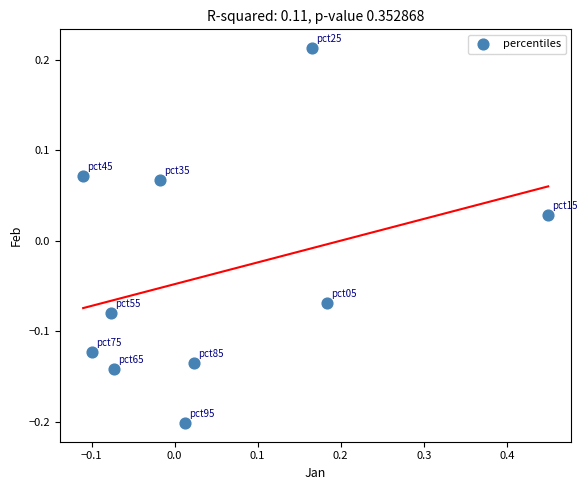

What is the range of Y values (max minus min)?

0.4